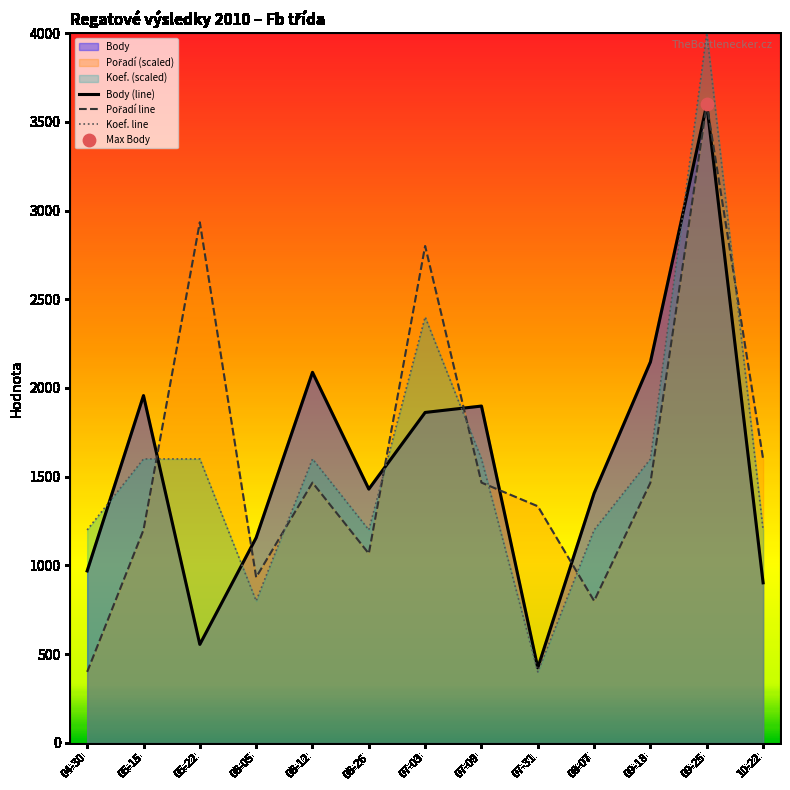

What is the total value across all series at 09-25?

11198.0